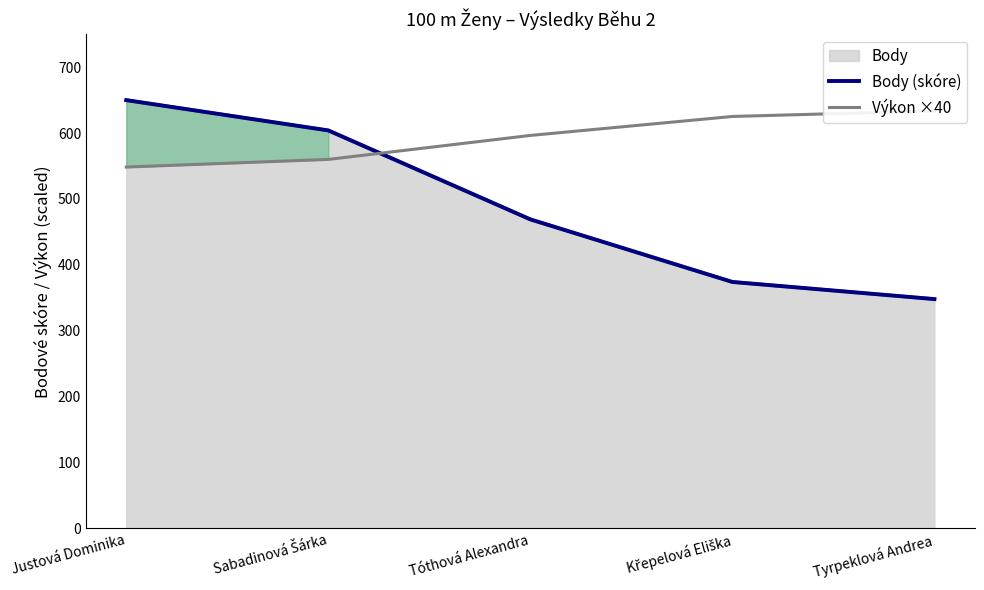

Reading left to right, transcribe all the data shown in this chart.

Body (skóre): Justová Dominika=650.0	Sabadinová Šárka=604.0	Tóthová Alexandra=469.0	Křepelová Eliška=374.0	Tyrpeklová Andrea=348.0
Výkon ×40: Justová Dominika=548.4	Sabadinová Šárka=560.0	Tóthová Alexandra=596.4	Křepelová Eliška=625.2	Tyrpeklová Andrea=633.6